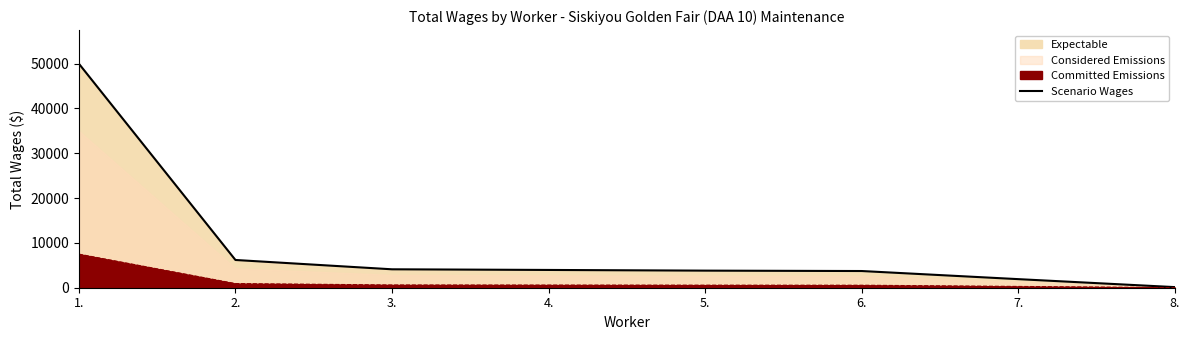

What is the sum of the values at 4. and 8.?

4100